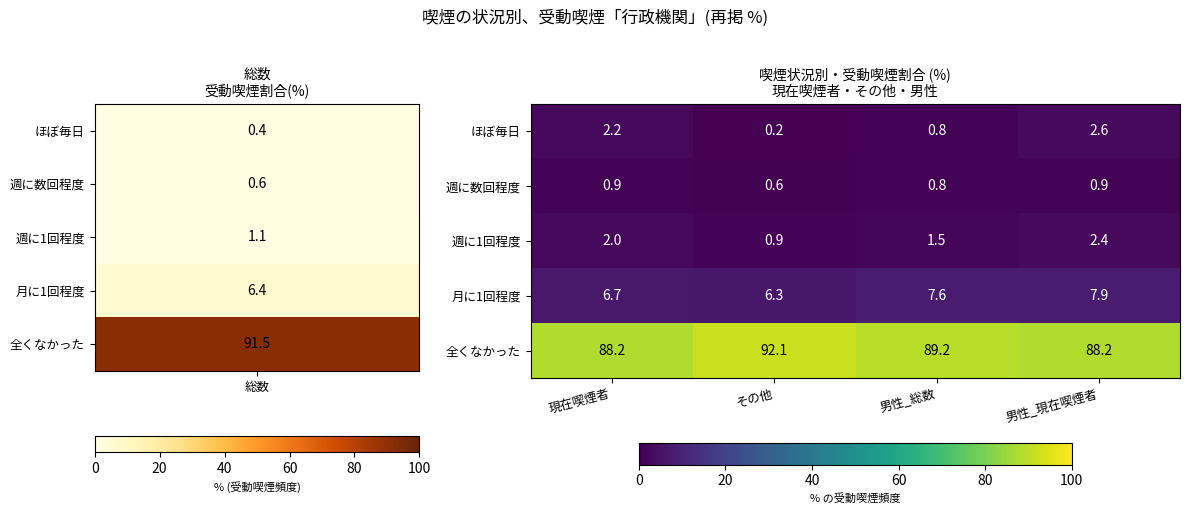

What is the spread (max minus min) of values at その他?

91.9